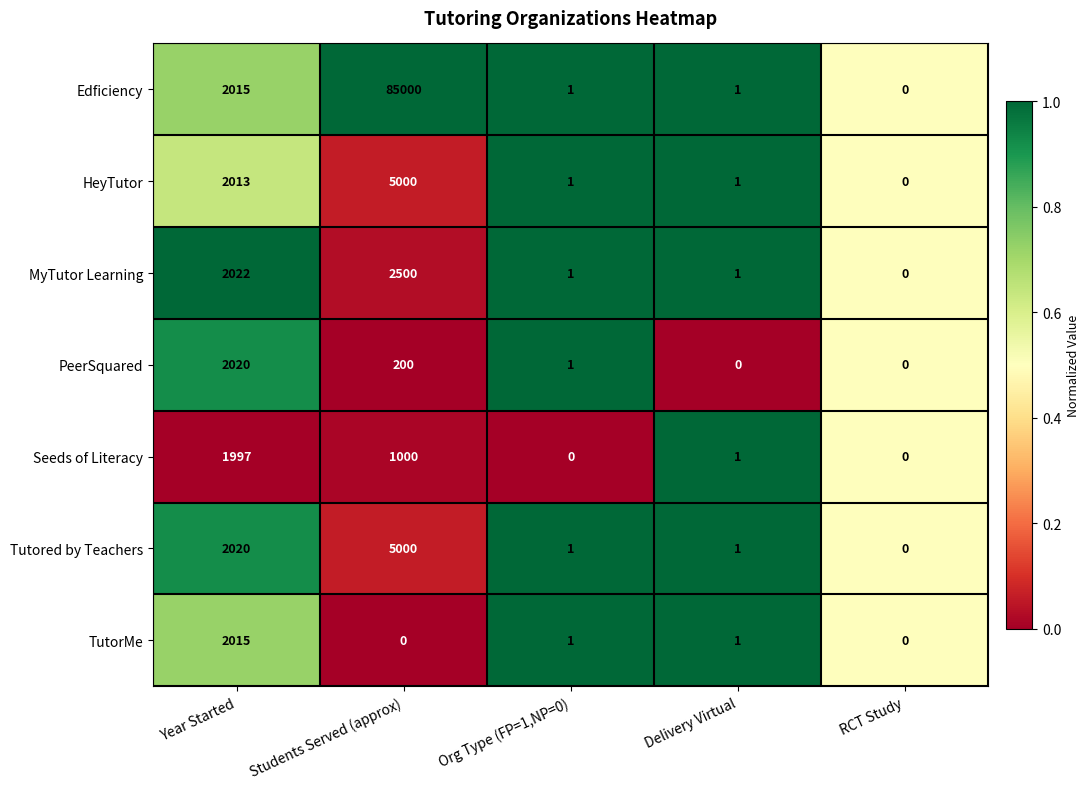

What is the average value of the TutorMe series?

403